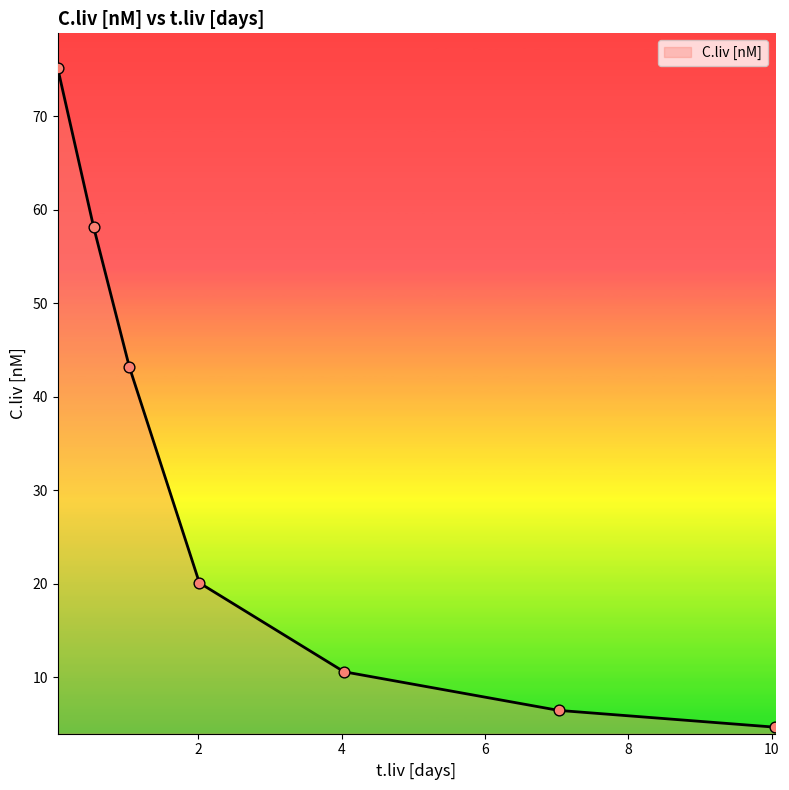

What is the average value?

31.2